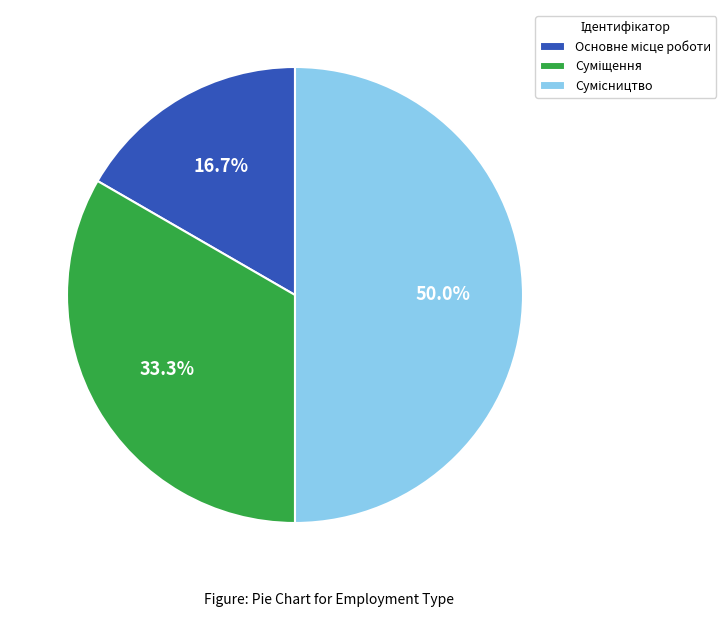

To the nearest percent, what is the combined percentage of Суміщення and Сумісництво?

83%